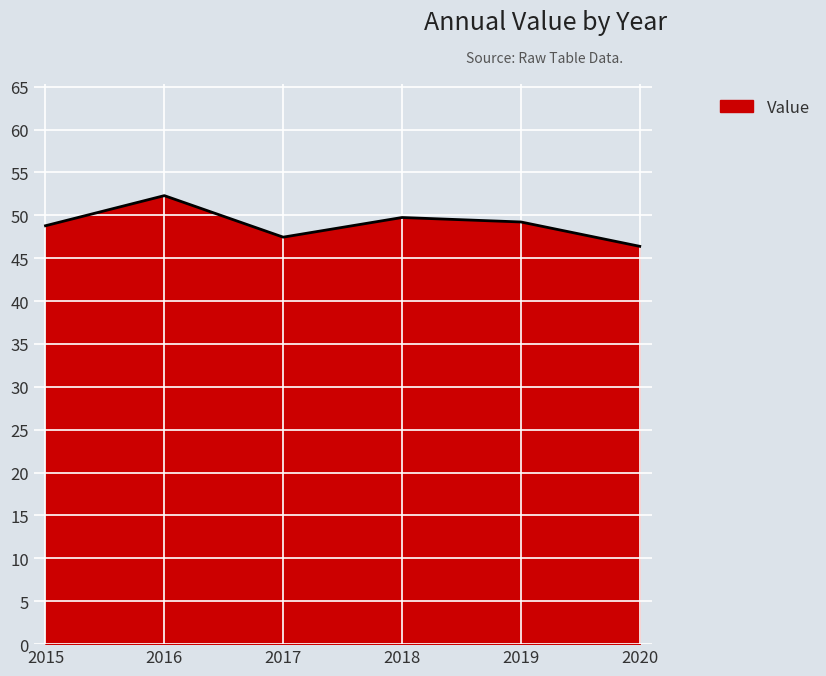

Is it true that the value at 2018 is 74.7?

False